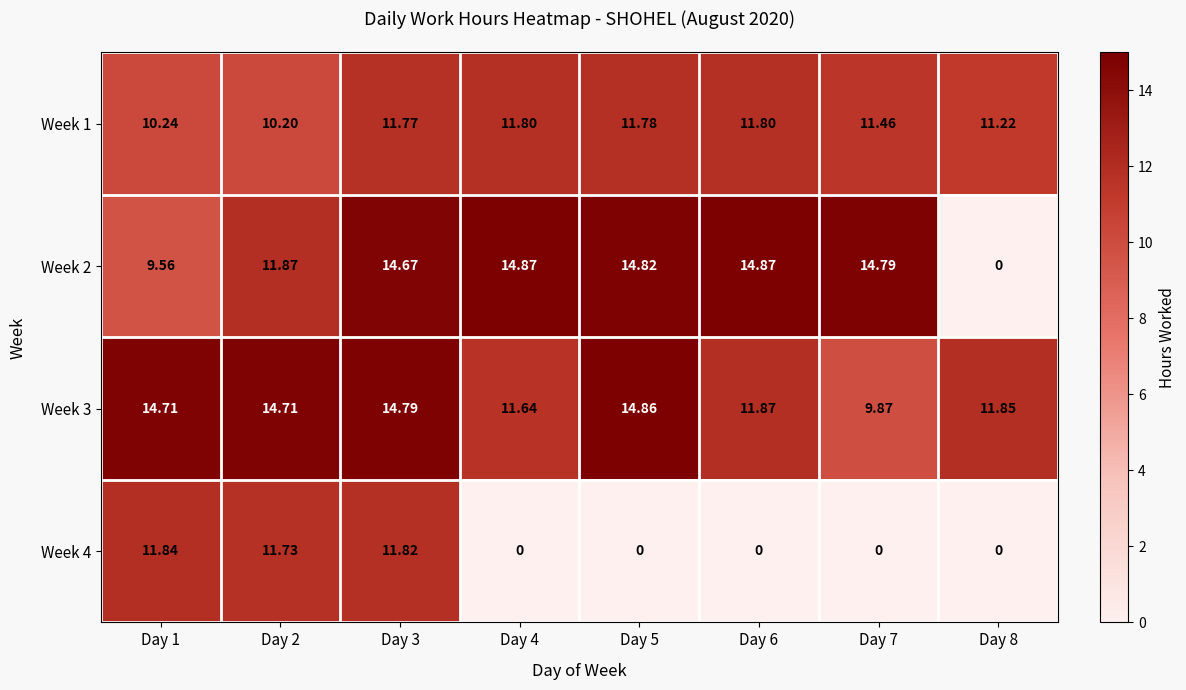

Is the value of Week 3 at Day 7 greater than the value of Week 4 at Day 1?

No